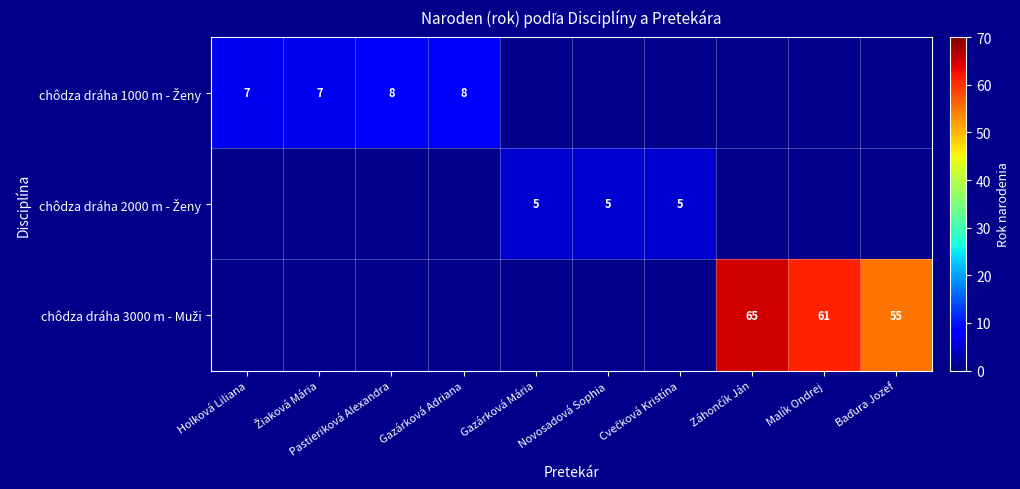

Which label corresponds to the smallest value in the chart?

Gazárková Mária